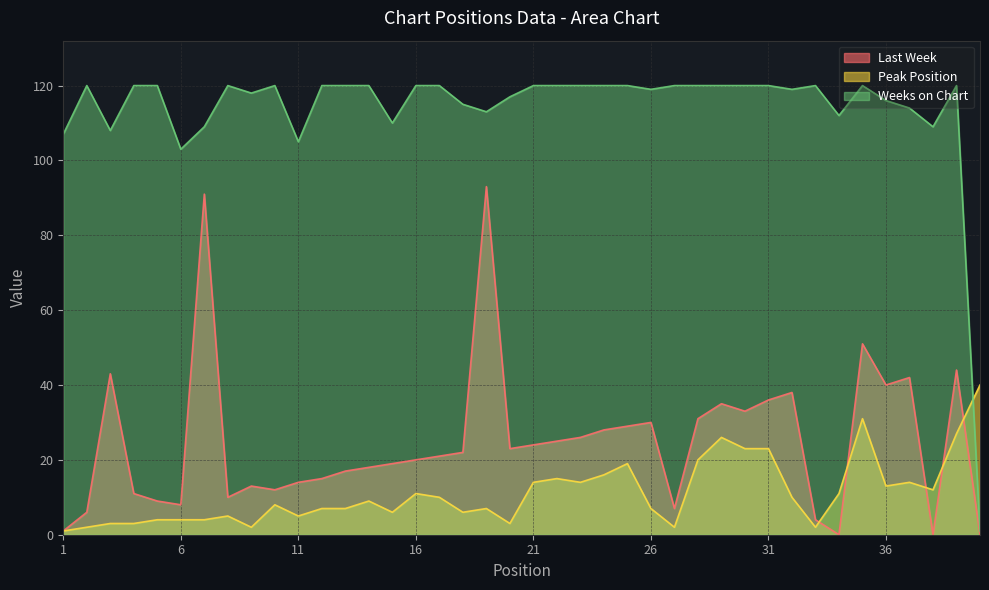

Which category has the highest value in the Last Week series?

19